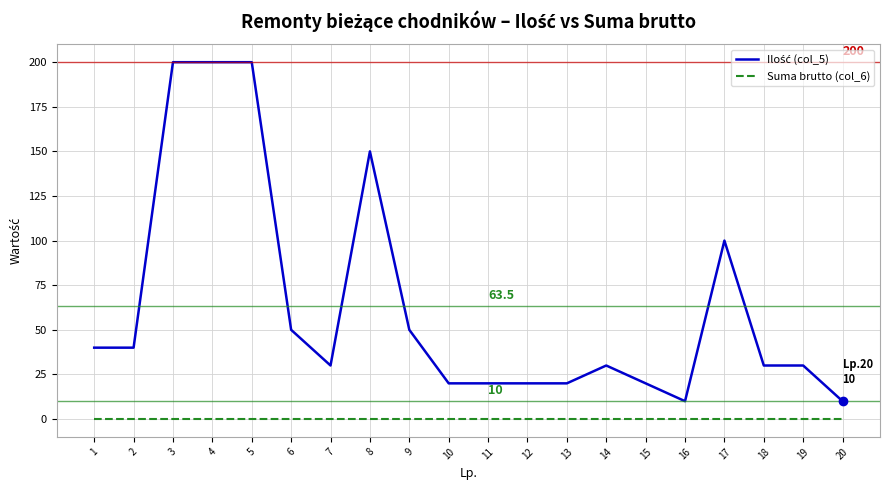

What is the maximum value shown in the chart?

200